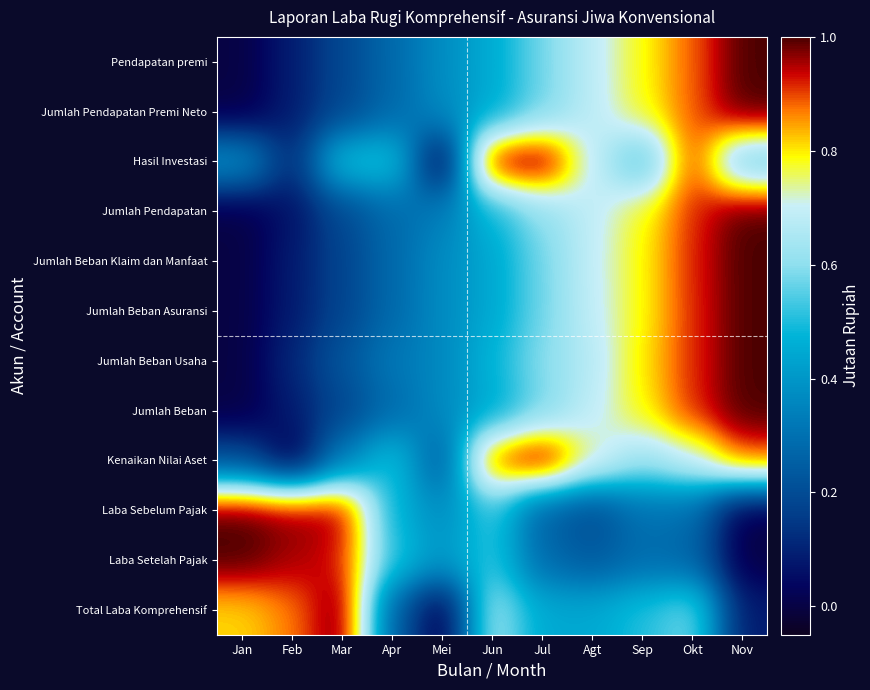

List the series in order of their peak value, lowest first.

Pendapatan premi, Jumlah Pendapatan Premi Neto, Hasil Investasi, Jumlah Pendapatan, Jumlah Beban Klaim dan Manfaat, Jumlah Beban Asuransi, Jumlah Beban Usaha, Jumlah Beban, Kenaikan Nilai Aset, Laba Sebelum Pajak, Laba Setelah Pajak, Total Laba Komprehensif